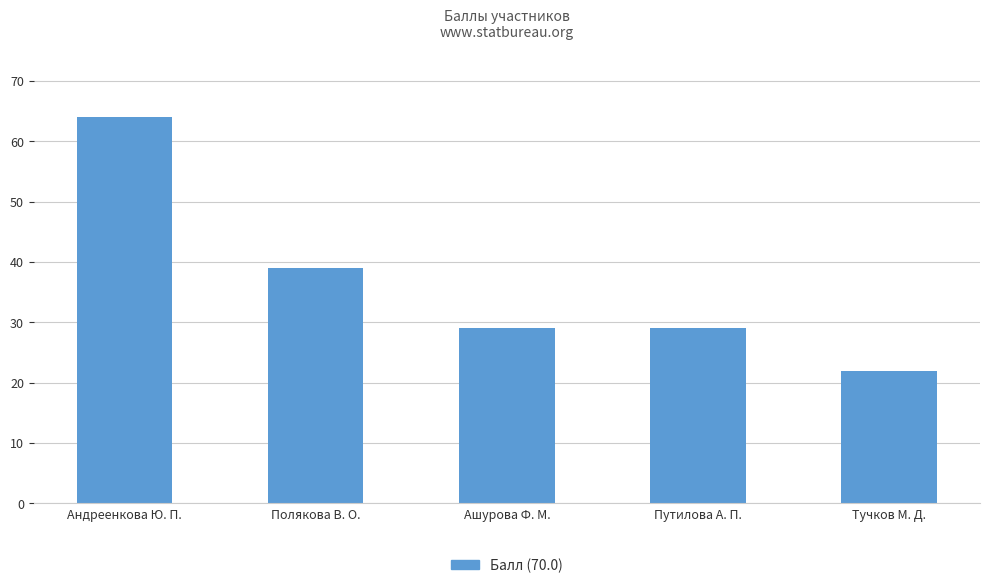

Which category has the lowest value across all series?

Тучков М. Д.